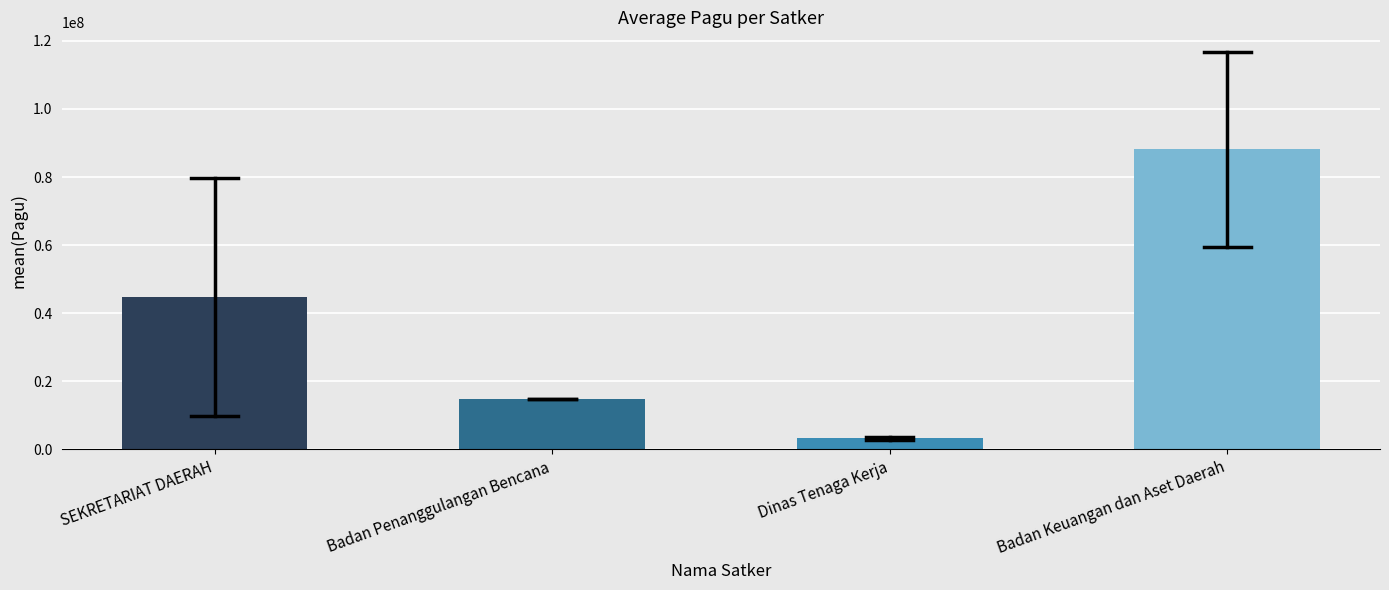

Reading left to right, list all the values displayed in this chart.

SEKRETARIAT DAERAH=44778238.1	Badan Penanggulangan Bencana=14700000.0	Dinas Tenaga Kerja=3246942.0	Badan Keuangan dan Aset Daerah=88119608.4